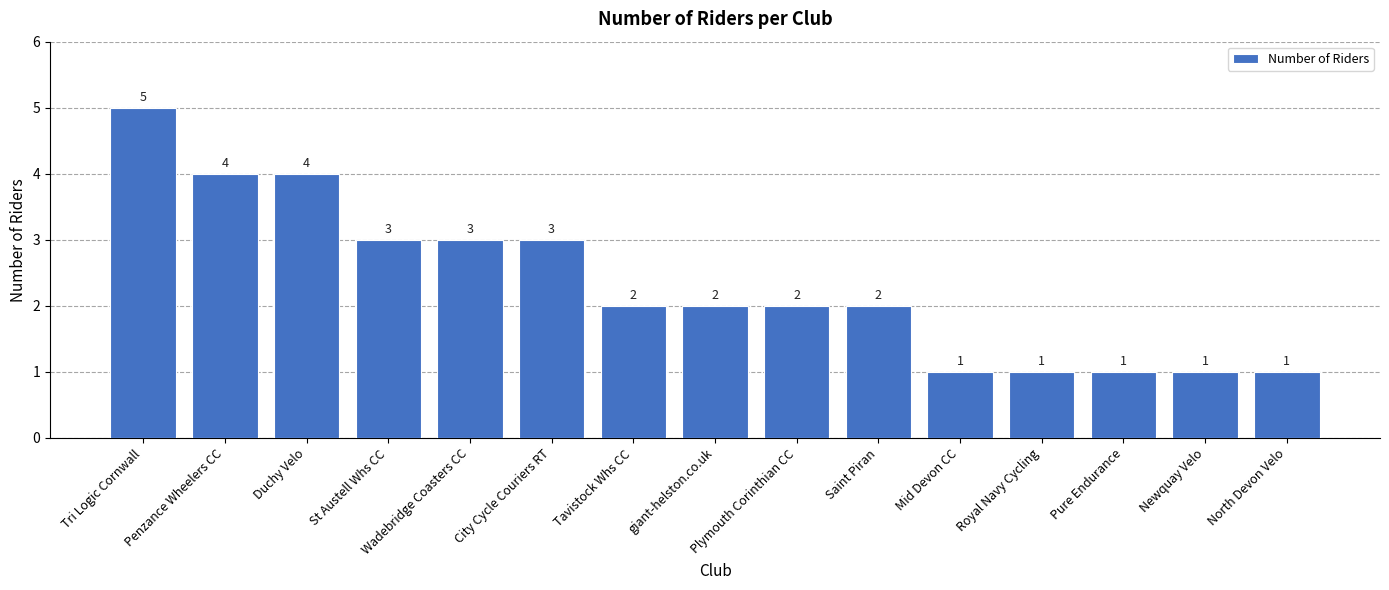

Reading left to right, extract all data points from this chart.

5	4	4	3	3	3	2	2	2	2	1	1	1	1	1